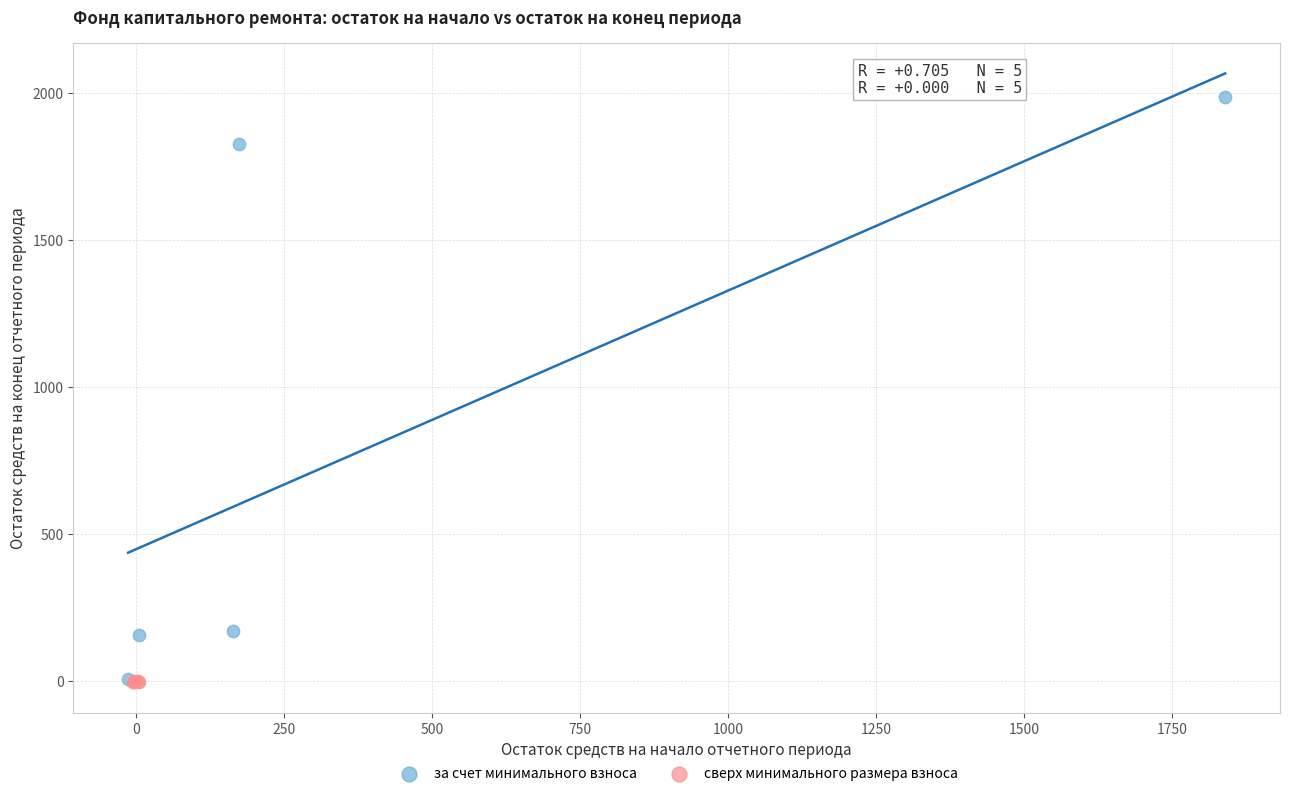

Which series contains the highest Y value?

за счет минимального взноса